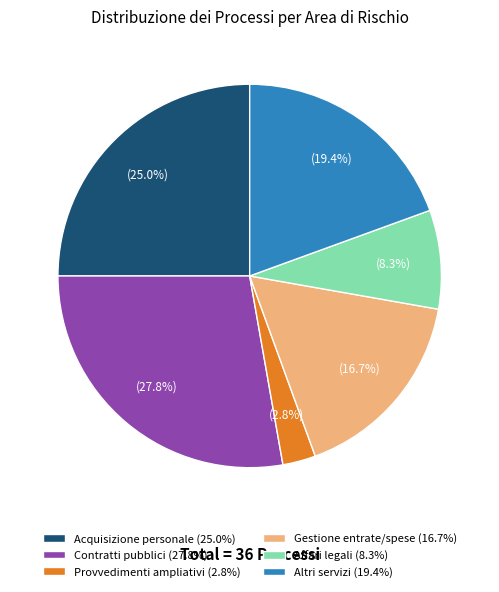

To the nearest percent, what is the difference between the largest and smallest slice percentages?

25%